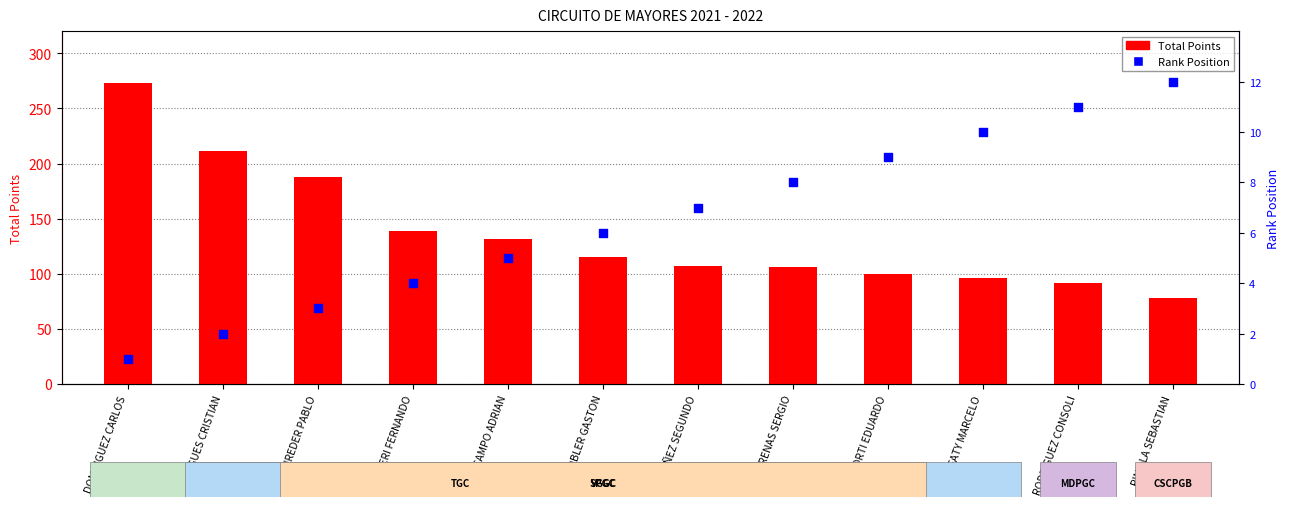

Which series has the largest Y range (max minus min)?

Total Points